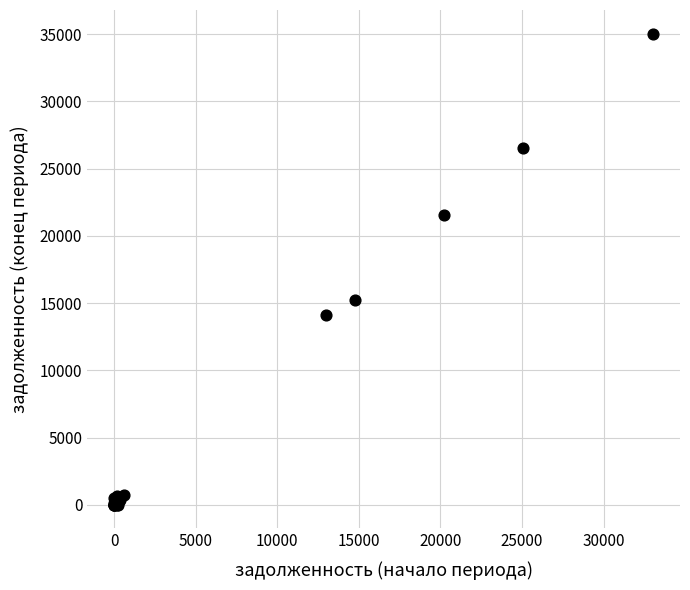

What Y value in the scatter plot is closest to 17523?

15260.9